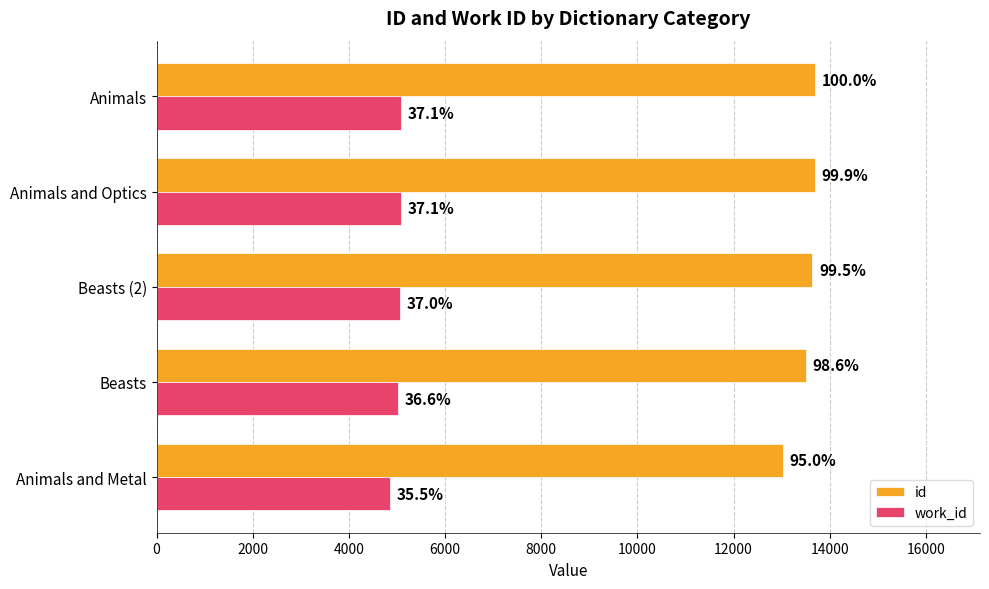

Which series has the largest range (max minus min)?

id